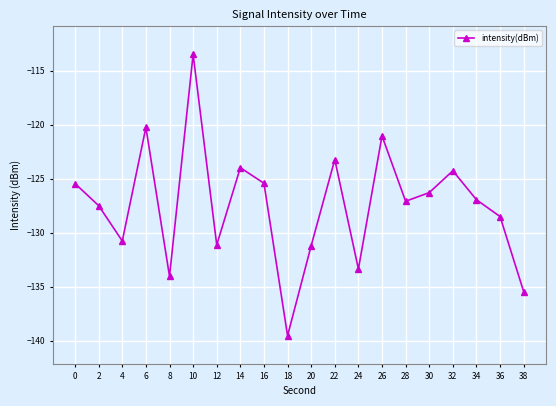

What is the value of the 1st point from the left?

-125.4